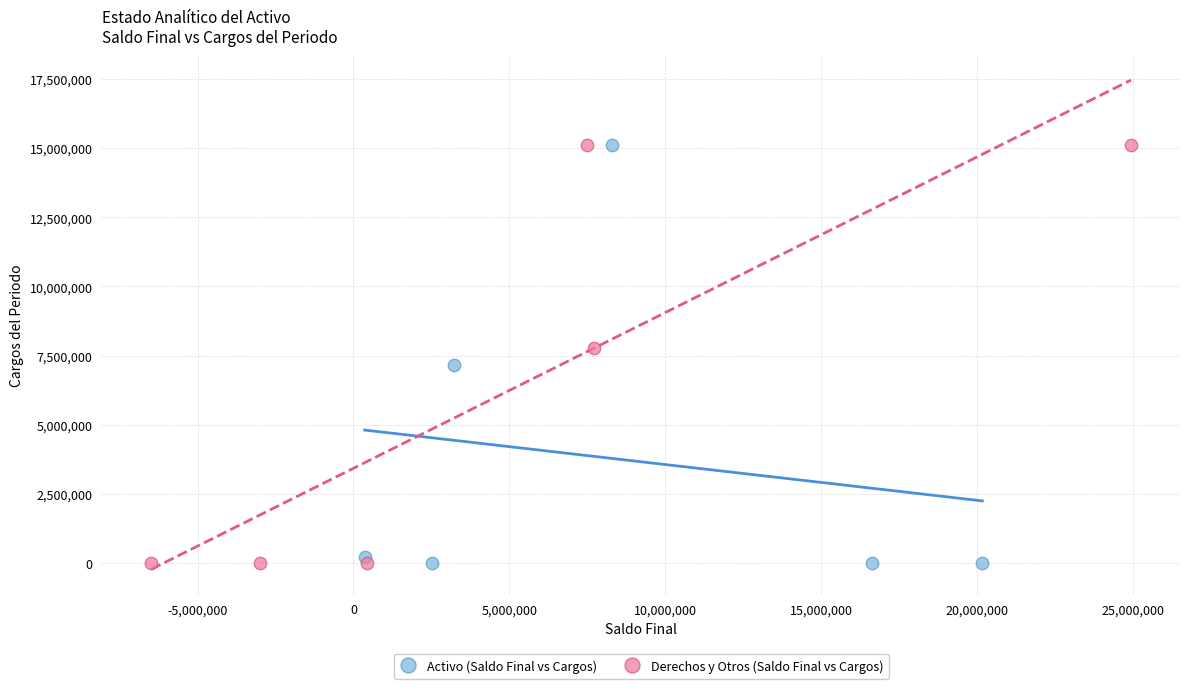

What are all the series names shown in the legend?

Activo (Saldo Final vs Cargos), Derechos y Otros (Saldo Final vs Cargos)